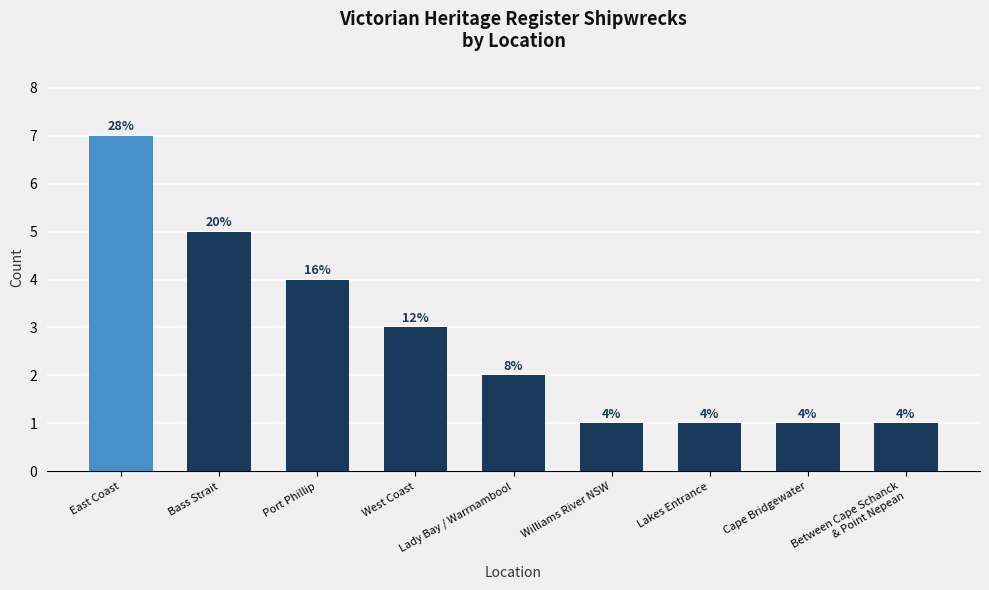

What position from the right is Cape Bridgewater?

2